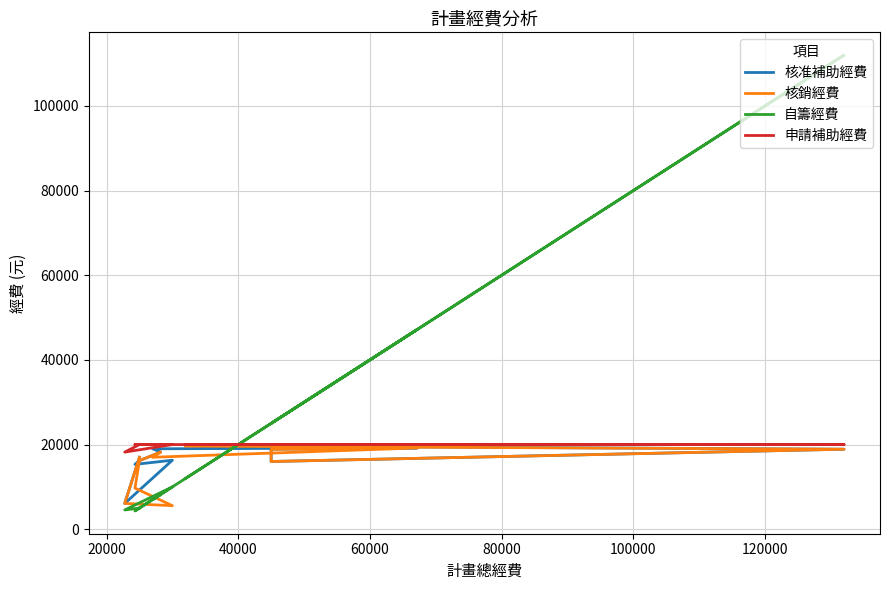

At how many categories does at least one series exceed 96363?

1